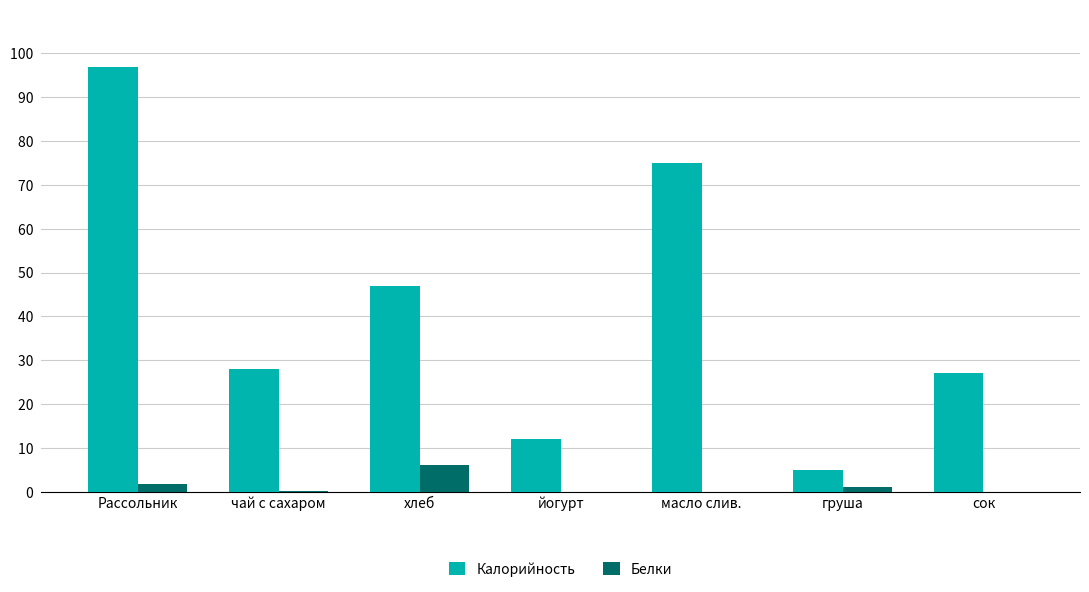

Is the value of Белки at хлеб greater than the value of Калорийность at хлеб?

No